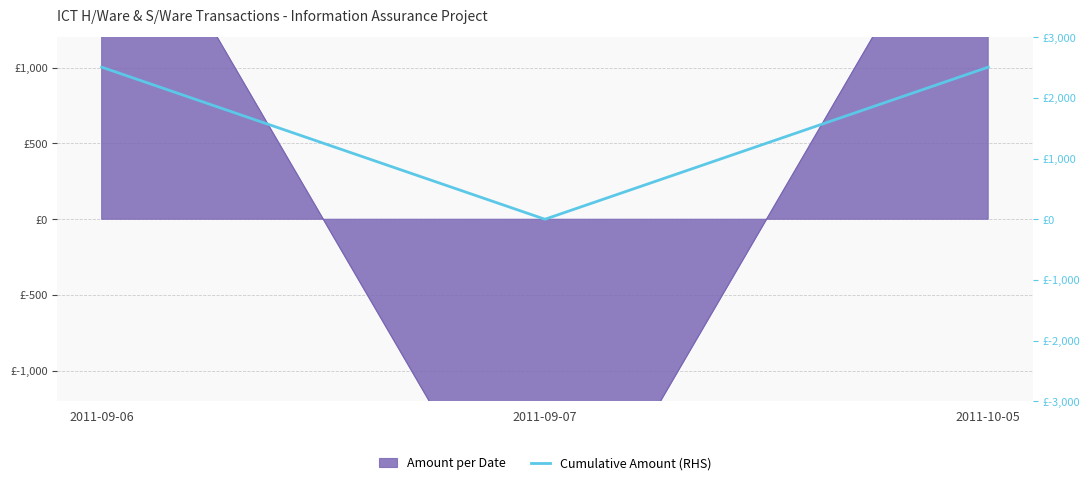

Reading right to left, list all the values displayed in this chart.

2011-10-05=2508	2011-09-07=0	2011-09-06=2508